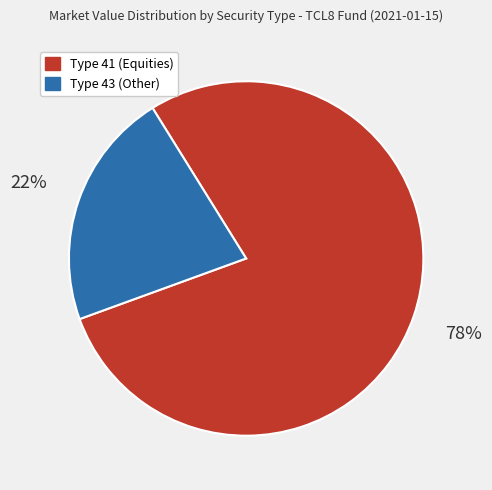

Is there any slice that represents more than half of the pie?

Yes